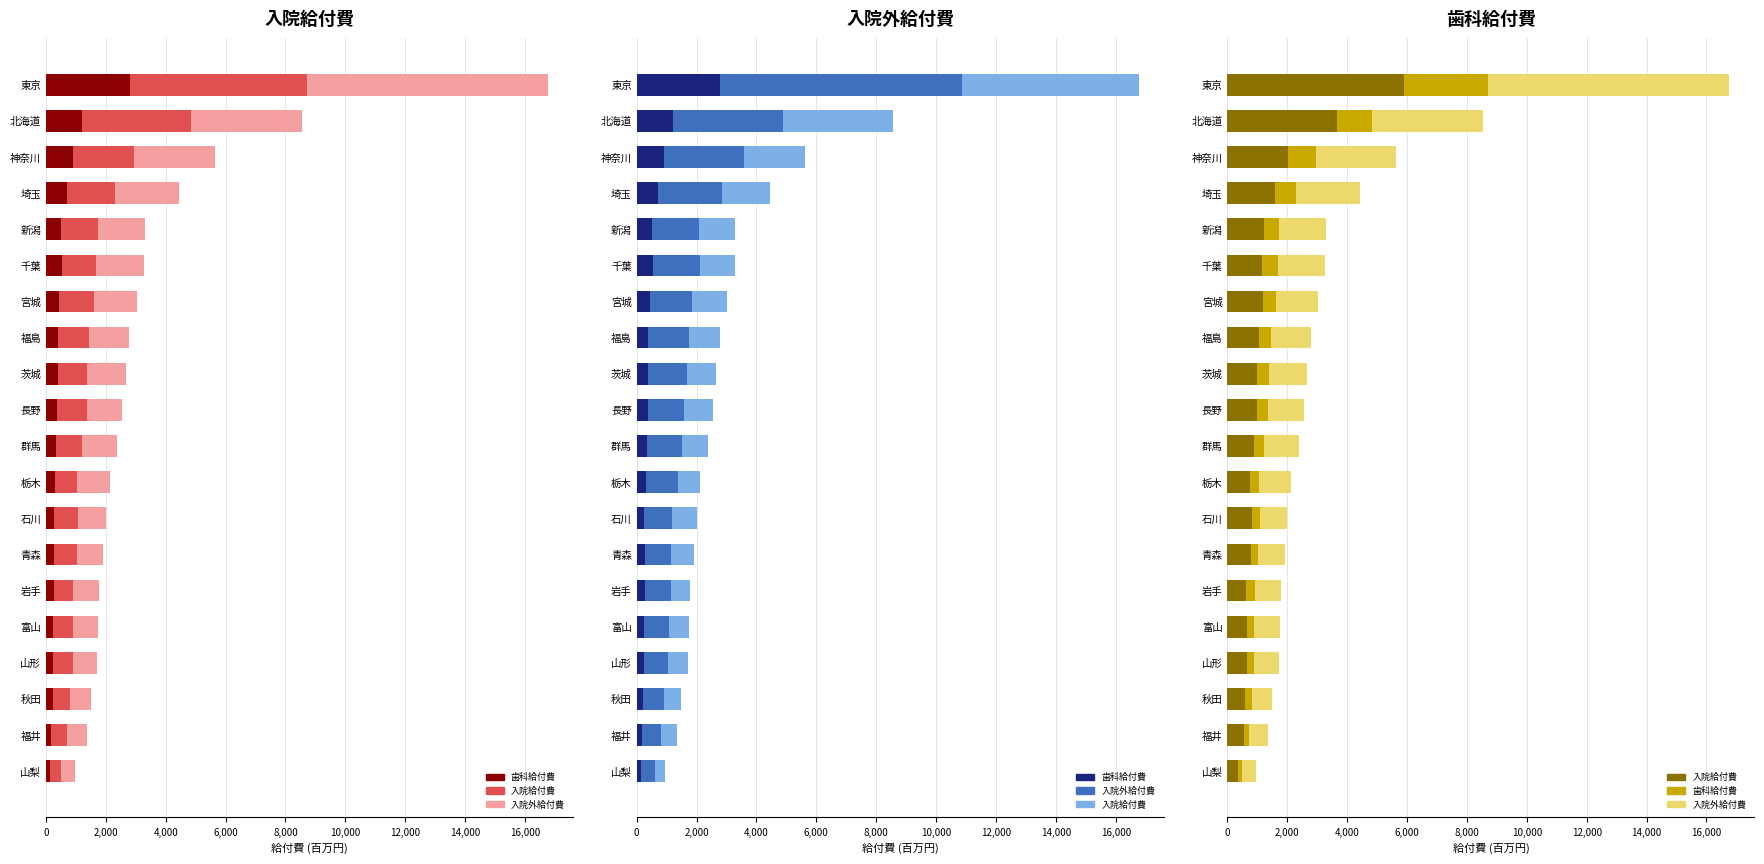

Count the number of data series in this chart.

3